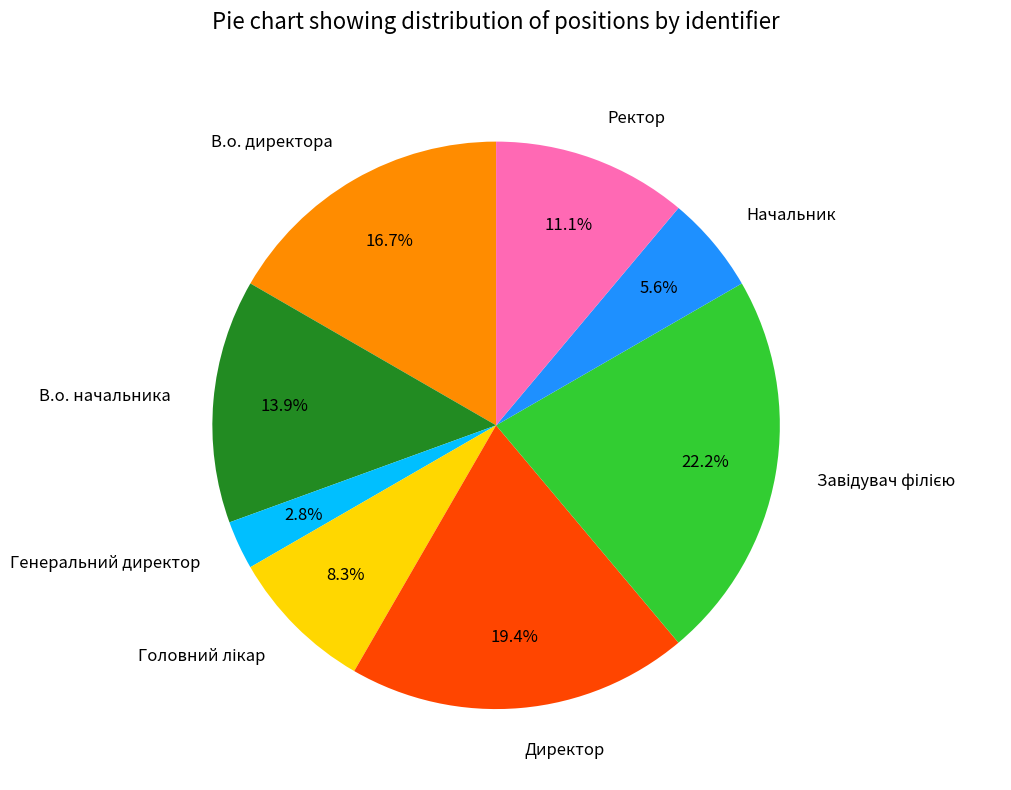

Which category has the smallest portion of the pie?

Генеральний директор